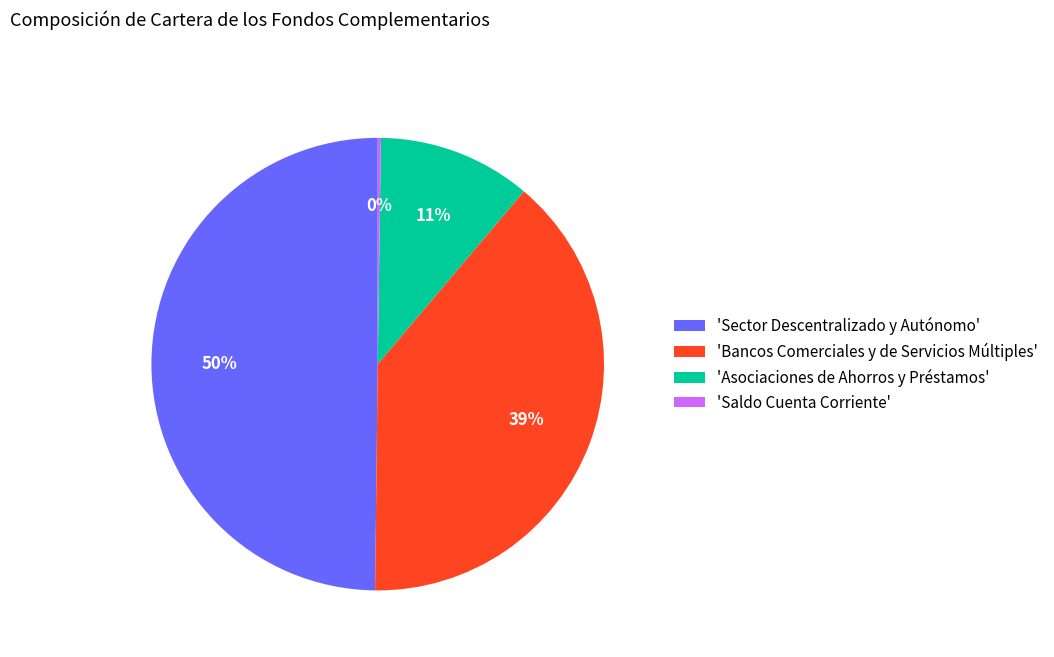

What is the largest slice in the pie chart?

'Sector Descentralizado y Autónomo'